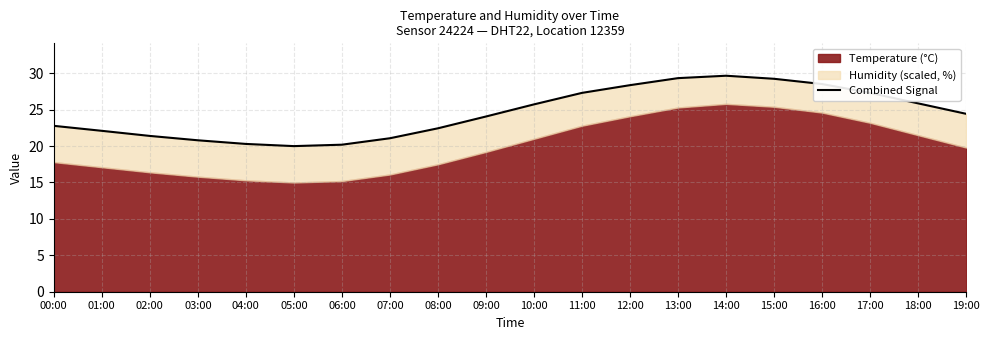

What is the sum of all values?

490.9